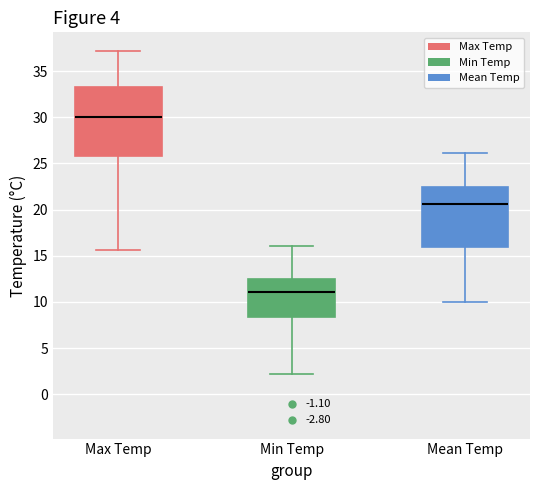

Where does the median line of the box for Min Temp sit on the y-axis? The values are not printed on the chart, so give them approximately, as read against the axis.

11.0